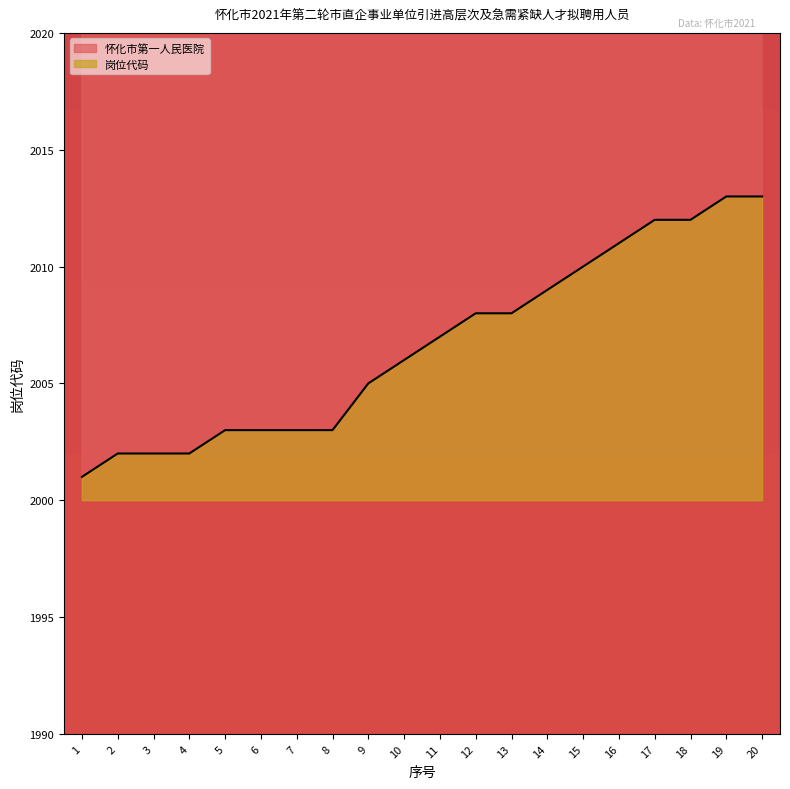

Is it true that 怀化市第一人民医院 equals 3365 at 6?

False